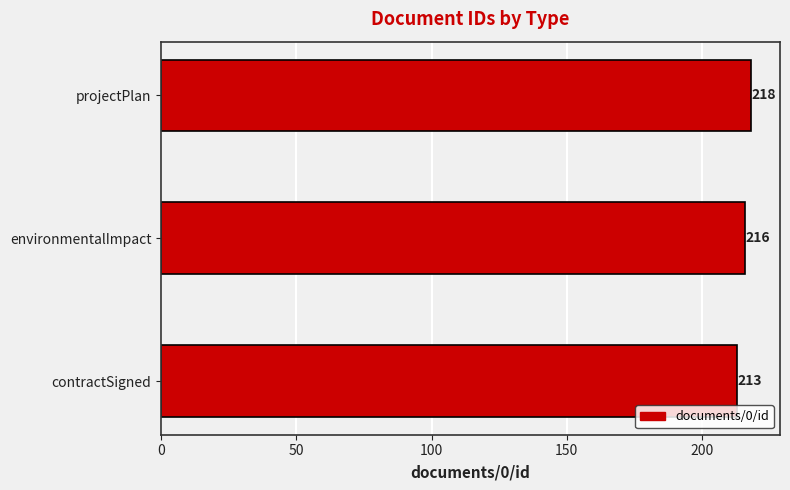

The chart shows a value of 218 at projectPlan. True or false?

True